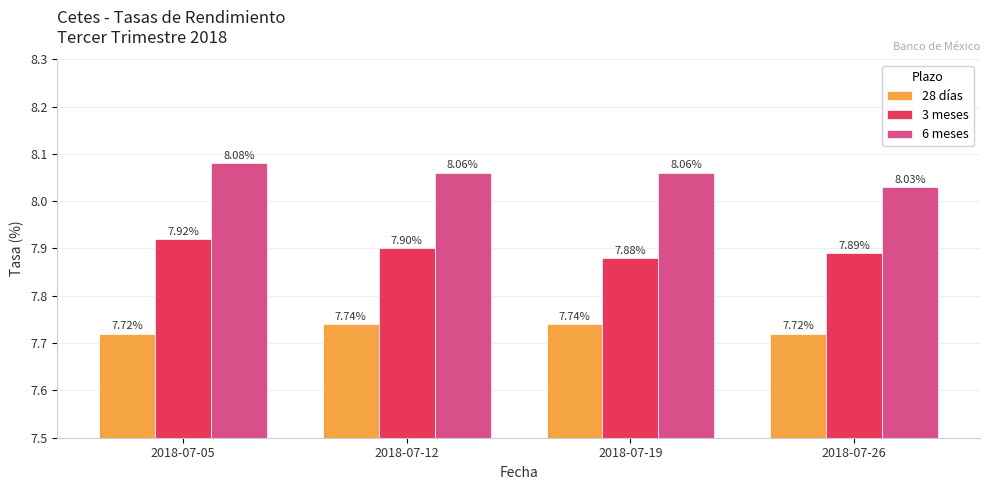

Are the bars horizontal?

No